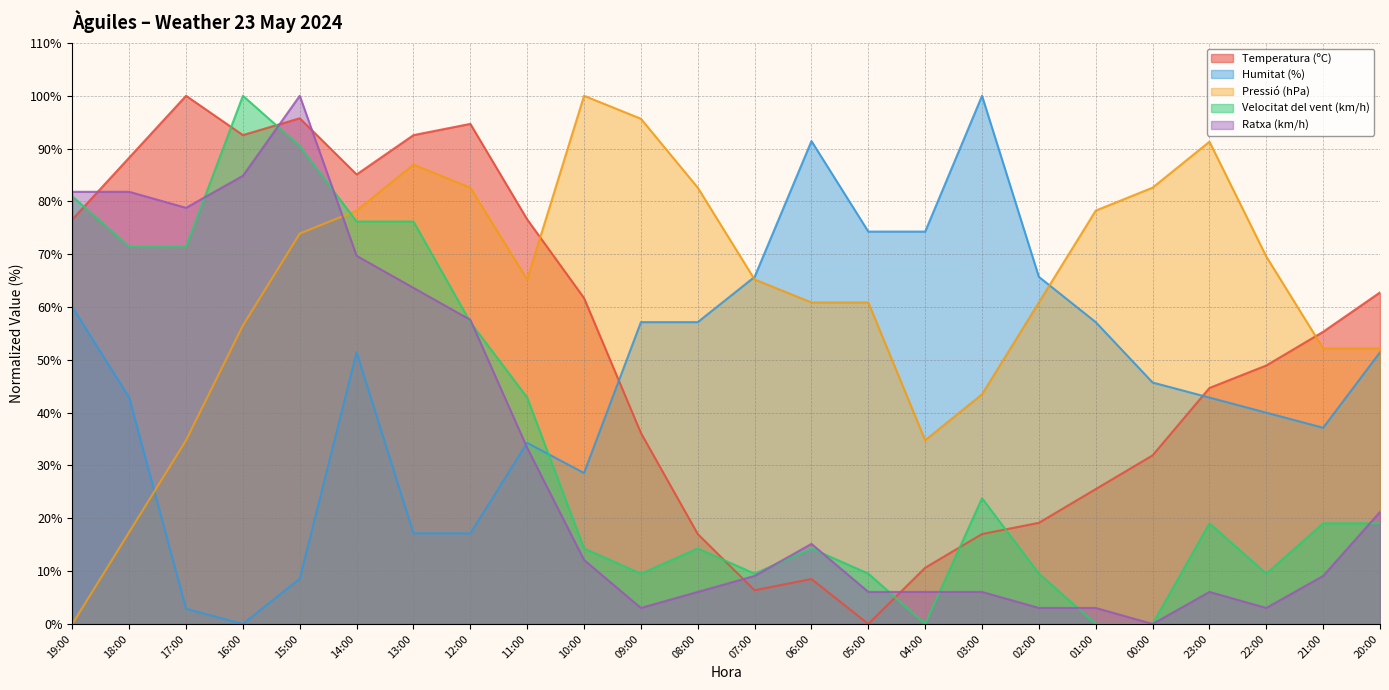

At which category is the sum across all series the highest?

15:00